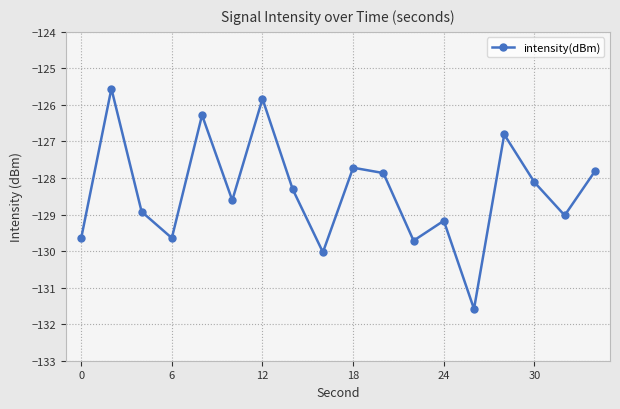

What is the value of the 9th point from the left?

-130.0